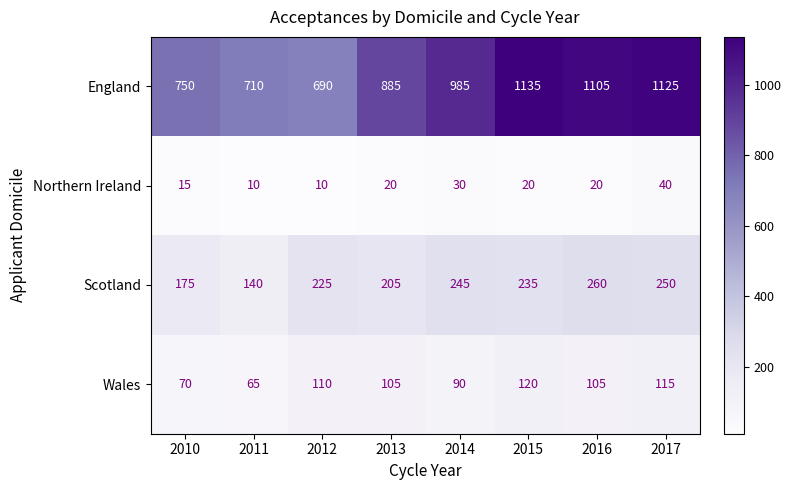

The Northern Ireland series shows 19 at 2014. True or false?

False